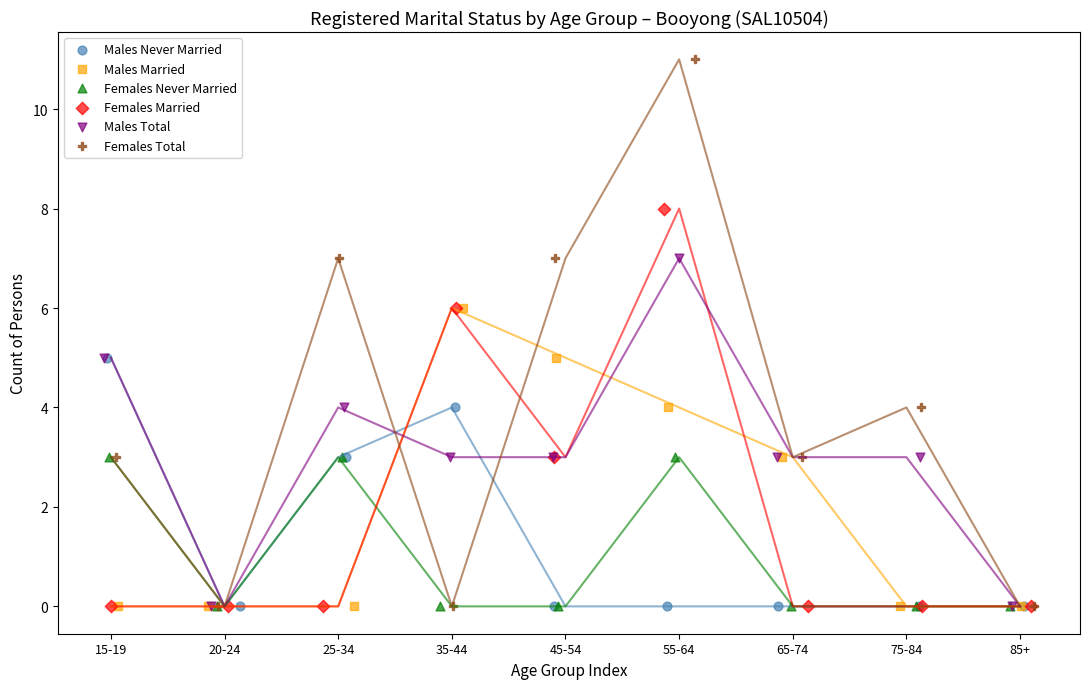

Which series contains the highest Y value?

Females Total